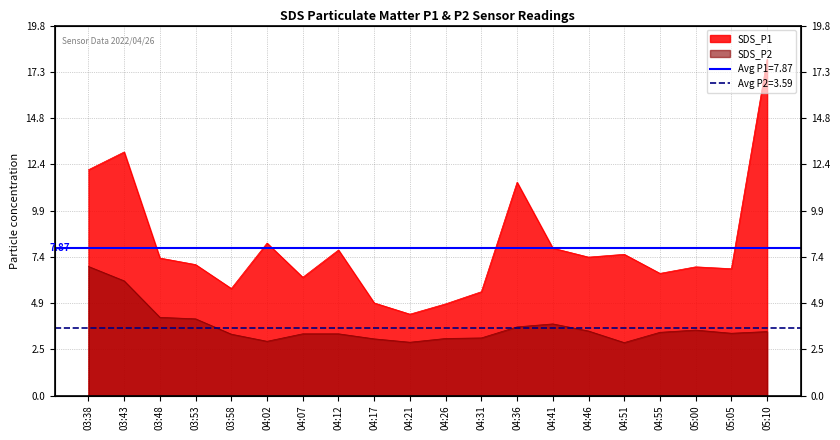

At which category does the chart reach its peak across all series?

05:10